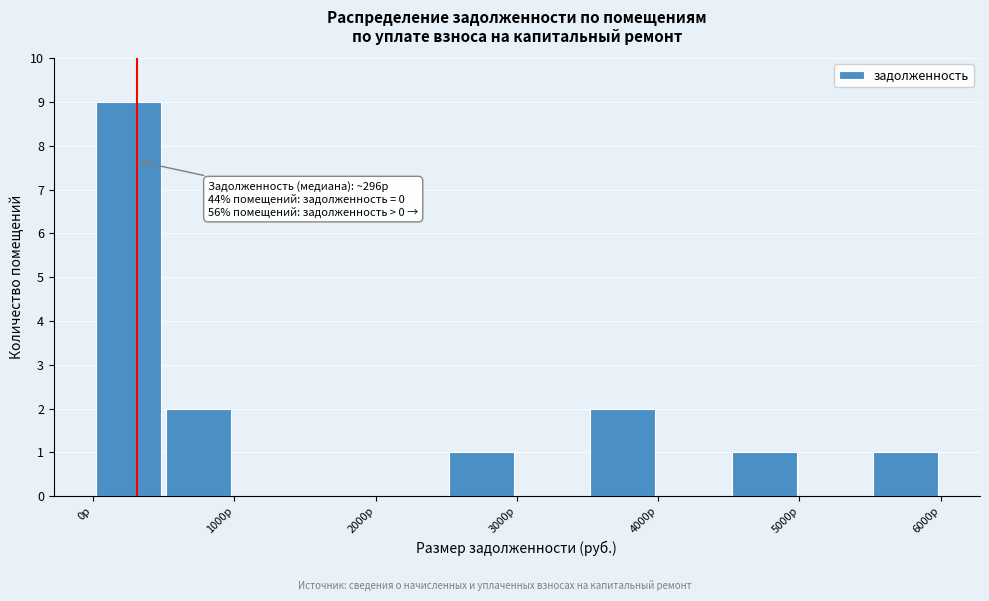

Which range on the x-axis has the tallest bar?

0 to 500